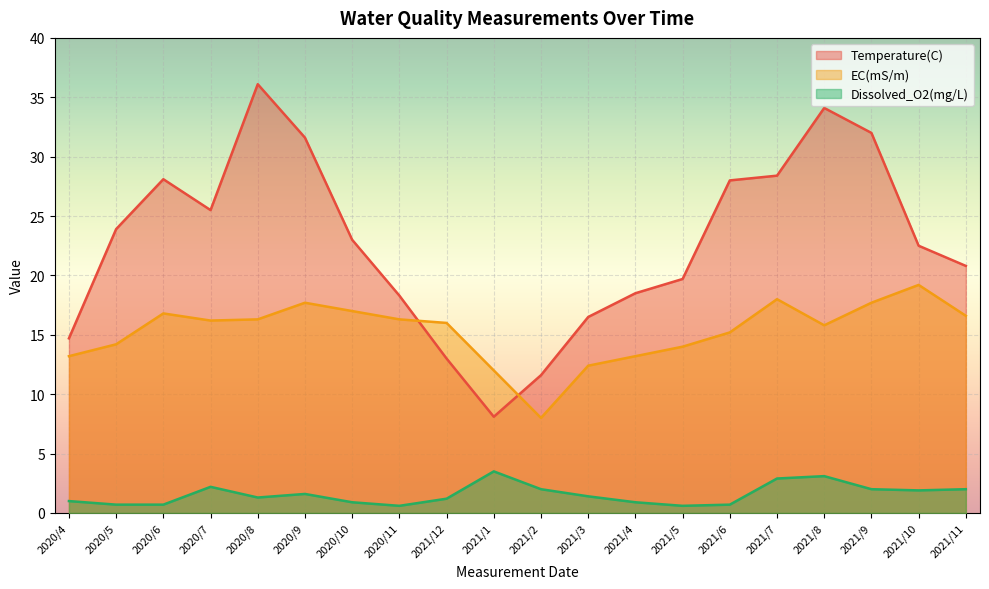

What is the difference between the highest and lowest values at 2021/1?

8.5